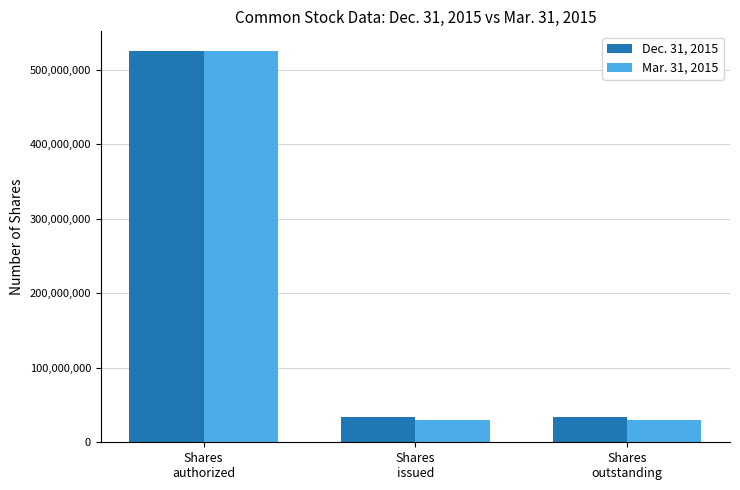

Reading left to right, extract all data points from this chart.

Dec. 31, 2015: 525000000	33261154	33261154
Mar. 31, 2015: 525000000	30185505	30185505